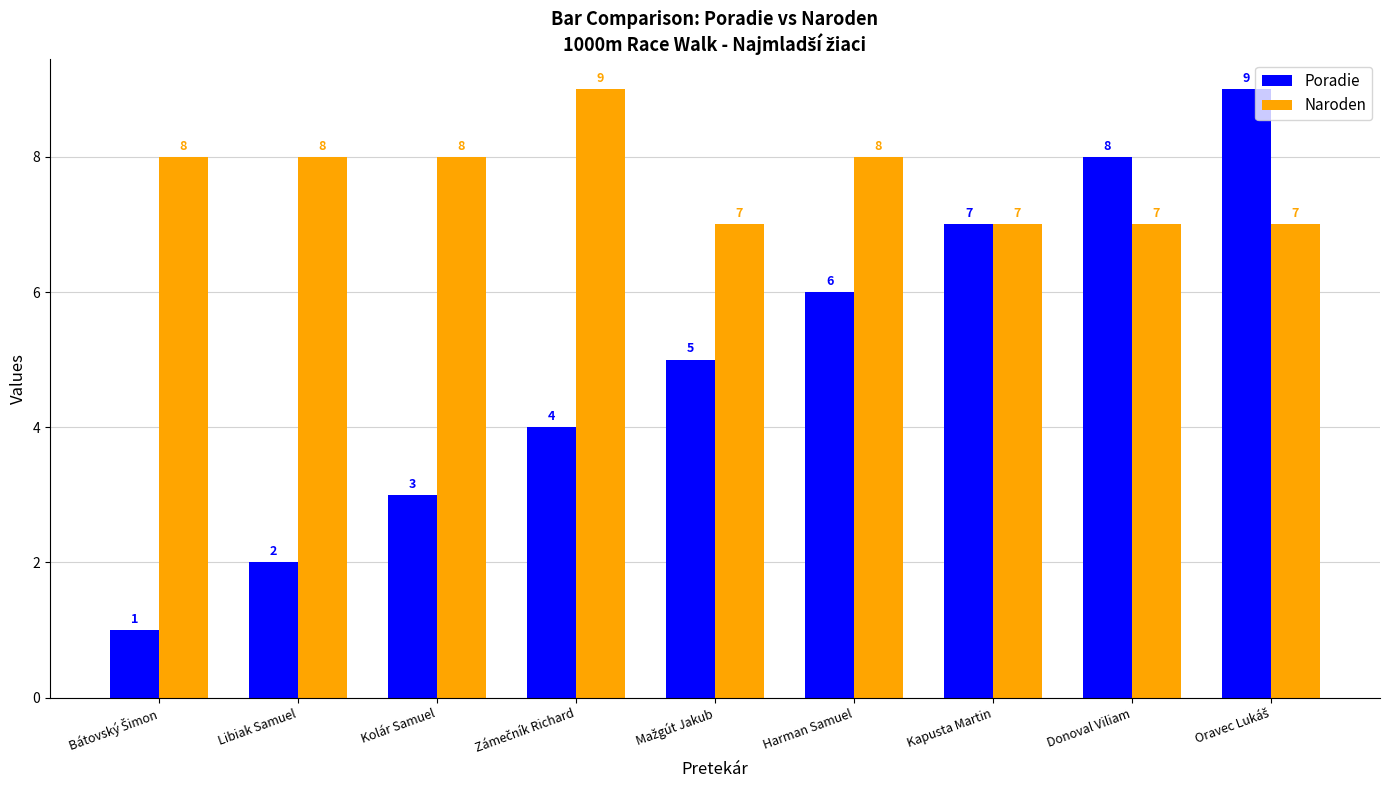

Is it true that Poradie equals 2 at Libiak Samuel?

True